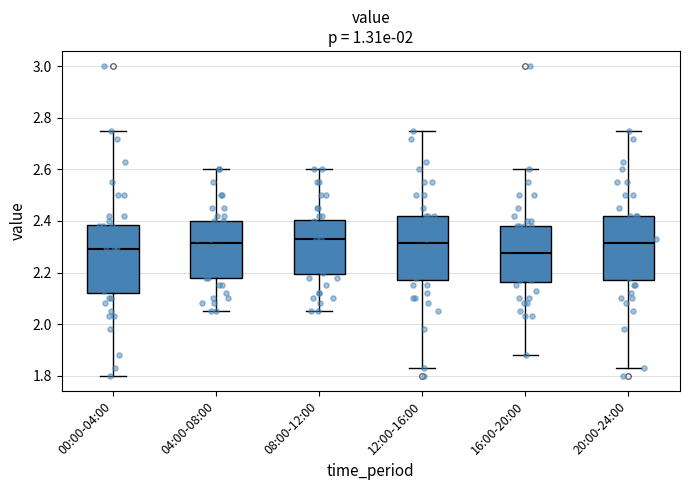

Reading left to right, transcribe this box plot: for each box, give where its median line is, the range the box spans, and where its two whiskers end, as read against the y-axis. The values are not printed on the chart, so give them approximately, as read against the axis.

00:00-04:00: median 2.30, box 2.12 to 2.38, whiskers 1.80 to 2.76
04:00-08:00: median 2.32, box 2.18 to 2.40, whiskers 2.06 to 2.60
08:00-12:00: median 2.34, box 2.20 to 2.40, whiskers 2.06 to 2.60
12:00-16:00: median 2.32, box 2.18 to 2.42, whiskers 1.84 to 2.76
16:00-20:00: median 2.28, box 2.16 to 2.38, whiskers 1.88 to 2.60
20:00-24:00: median 2.32, box 2.18 to 2.42, whiskers 1.84 to 2.76